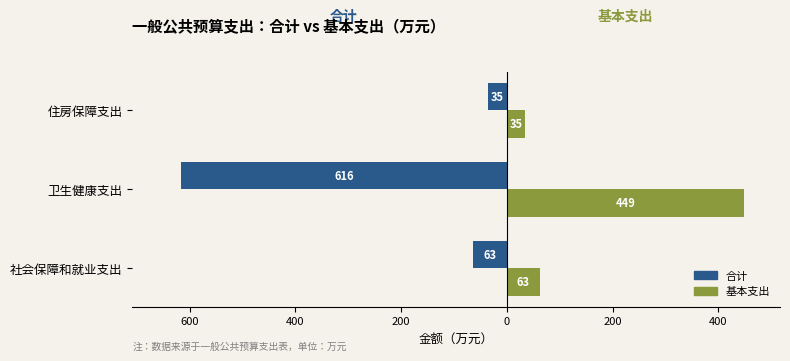

What is the value of the 合计(Negative方向) bar at the 3rd from the left?

-35.2